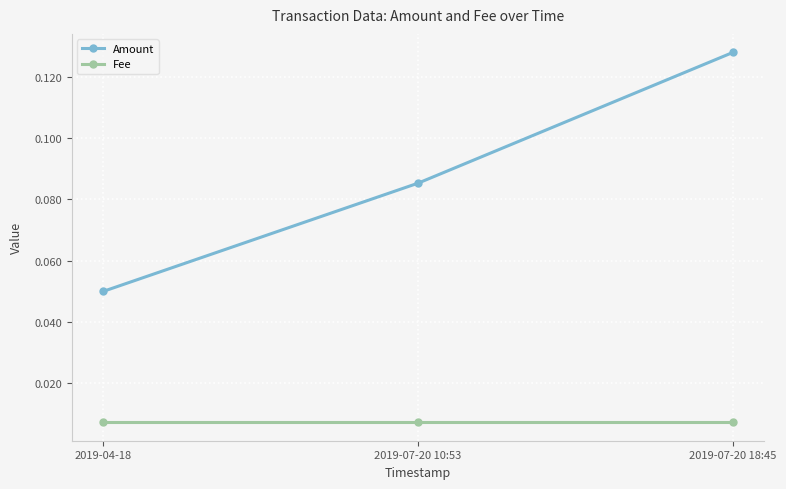

Which series has the largest range (max minus min)?

Amount